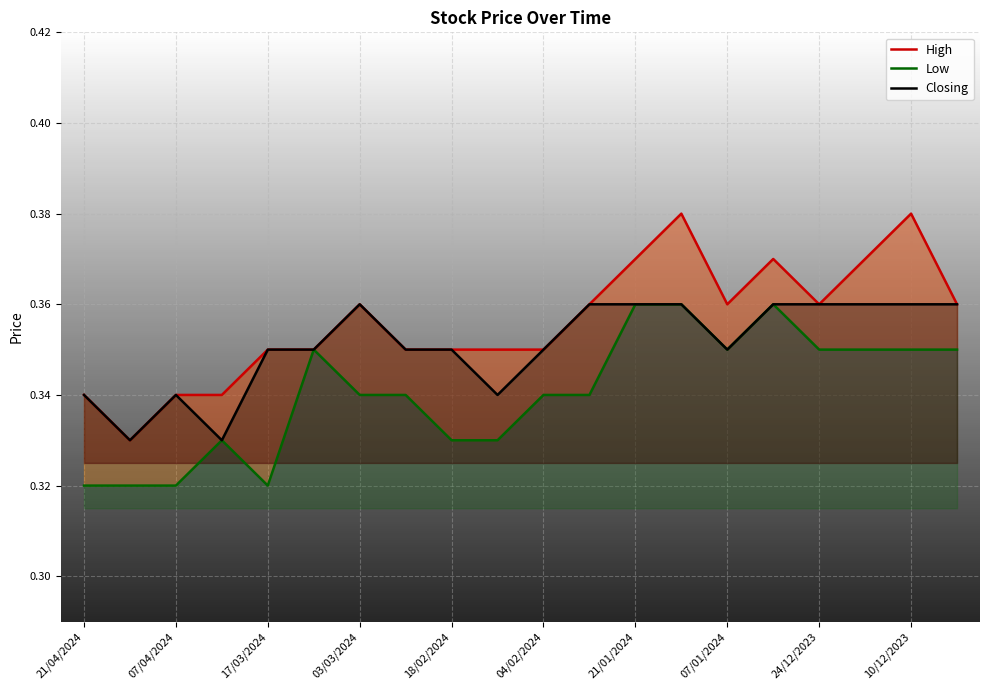

Is it true that Closing equals 0.1 at 21/01/2024?

False